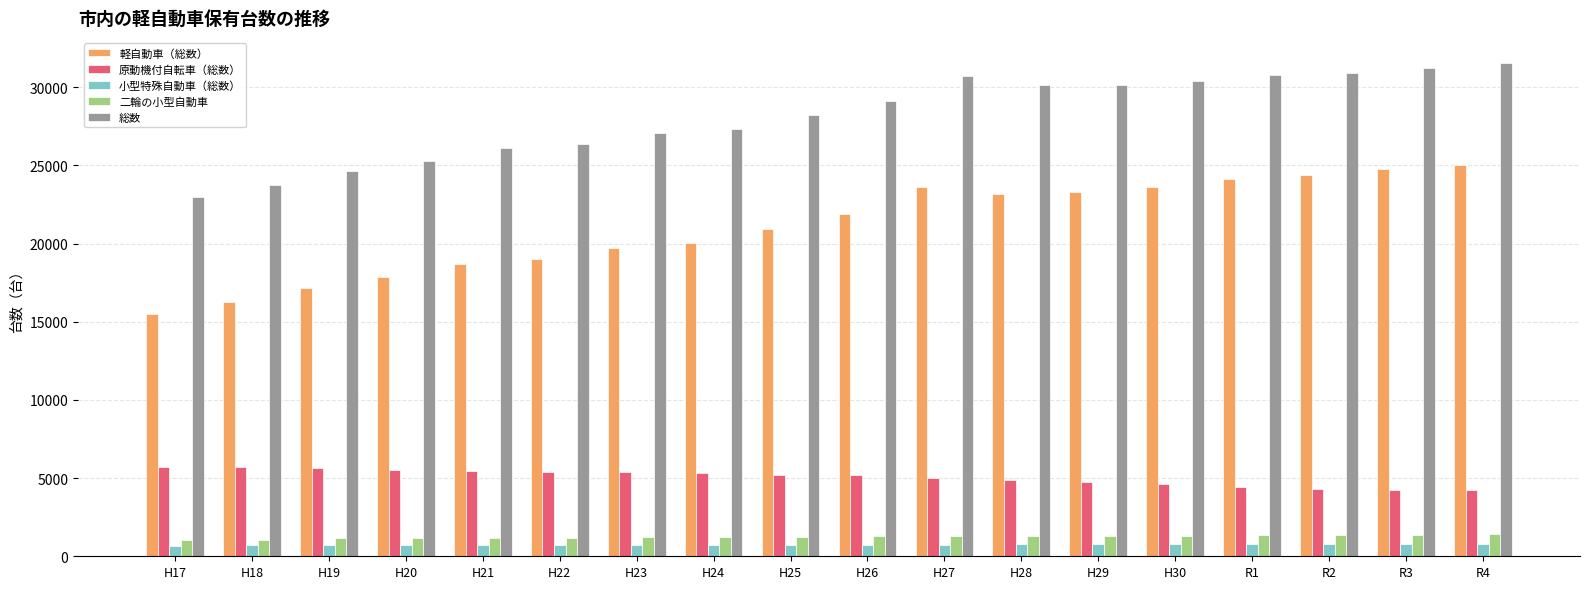

What is the total value across all series at R4?

63066